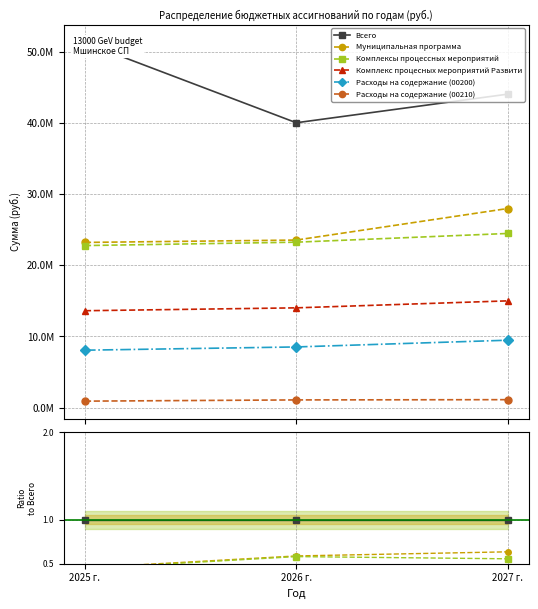

Reading left to right, list all the values displayed in this chart.

Всего: 2025 г.=1.0	2026 г.=1.0	2027 г.=1.0
Муниципальная программа: 2025 г.=0.5	2026 г.=0.6	2027 г.=0.6
Комплексы процессных мероприятий: 2025 г.=0.4	2026 г.=0.6	2027 г.=0.6
Комплекс процесных мероприятий Развити: 2025 г.=0.3	2026 г.=0.4	2027 г.=0.3
Расходы на содержание (00200): 2025 г.=0.2	2026 г.=0.2	2027 г.=0.2
Расходы на содержание (00210): 2025 г.=0.0	2026 г.=0.0	2027 г.=0.0